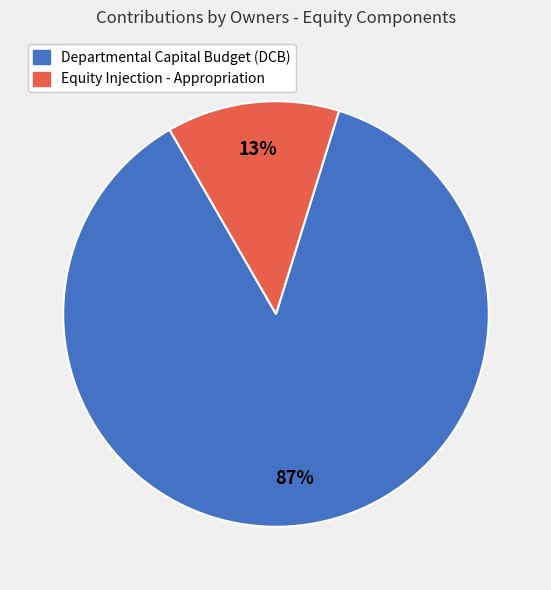

The Equity Injection - Appropriation slice represents 13% of the pie. True or false?

True